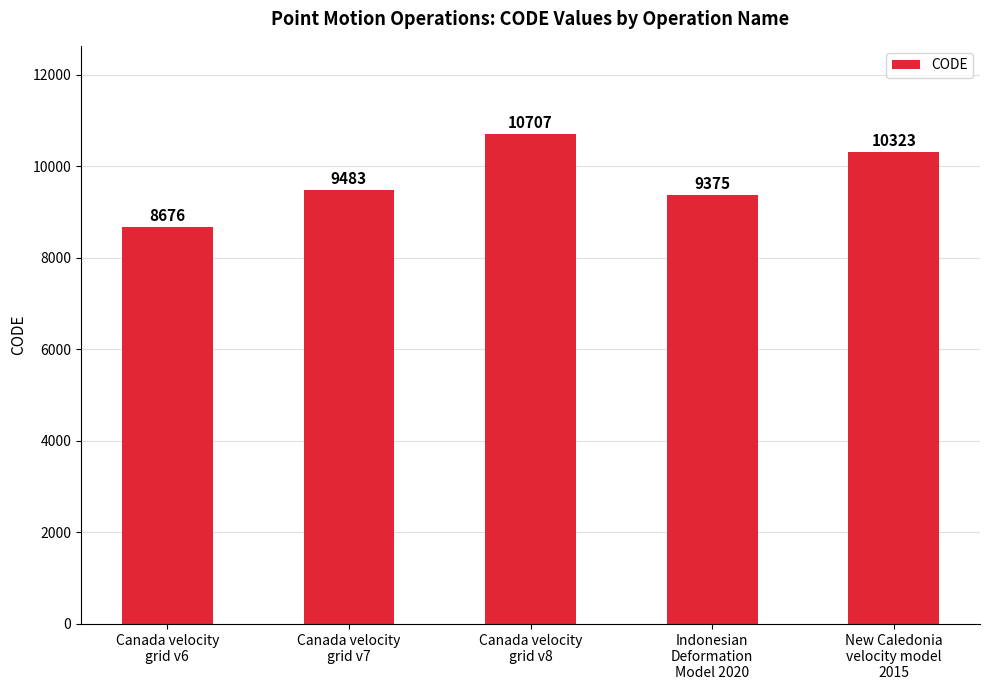

Which category has the highest value across all series?

Canada velocity
grid v8